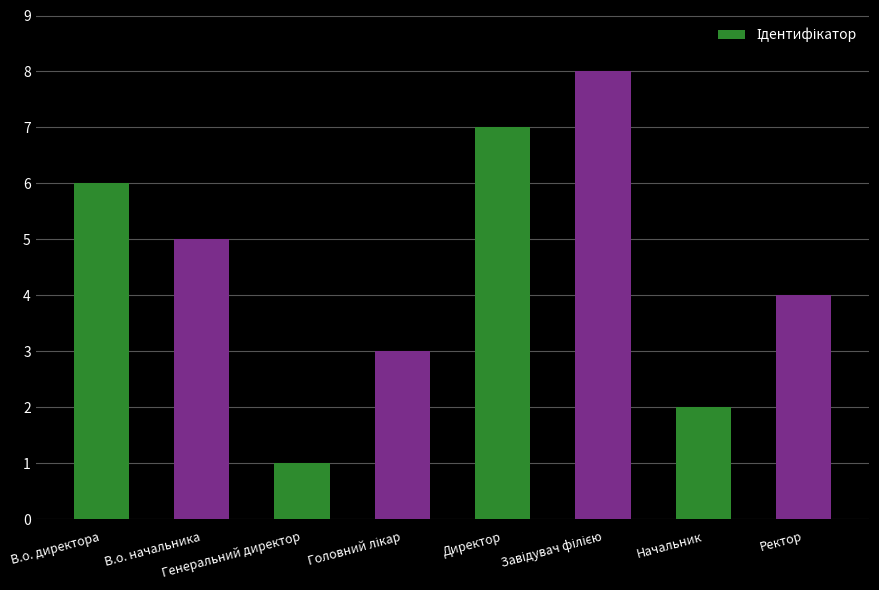

What is the difference between the maximum and minimum values?

7